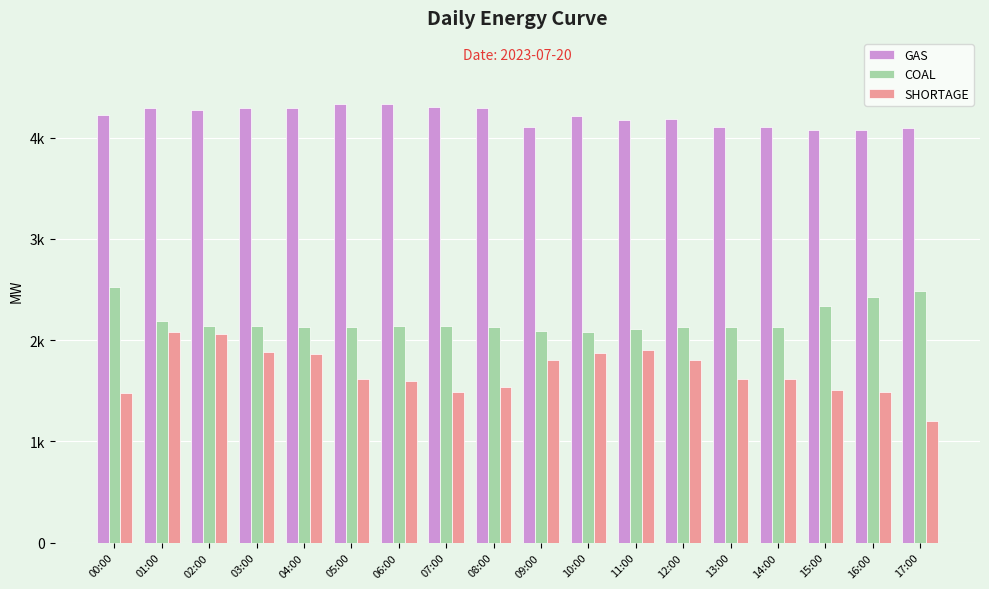

Reading right to left, transcribe all the data shown in this chart.

GAS: 4093.0	4077.0	4076.0	4106.0	4106.0	4189.0	4180.0	4212.0	4109.0	4297.0	4308.0	4336.0	4334.0	4295.0	4291.0	4275.0	4296.0	4227.0
COAL: 2488.0	2430.0	2335.0	2127.0	2127.0	2129.0	2115.0	2081.0	2086.0	2132.0	2142.0	2137.0	2131.0	2130.0	2135.0	2136.0	2193.0	2530.0
SHORTAGE: 1204.2	1486.9	1504.1	1614.0	1614.0	1805.9	1901.4	1873.7	1807.8	1536.6	1491.7	1592.9	1617.8	1865.1	1878.5	2062.8	2080.0	1474.5